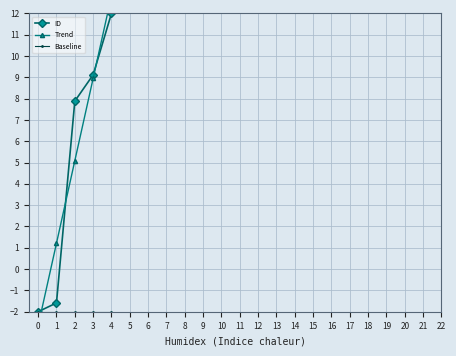

Which series has the widest spread of values?

Trend